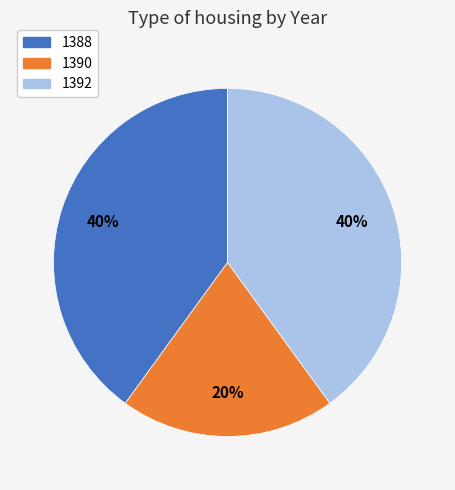

Does 1390 represent more than half of the total?

No